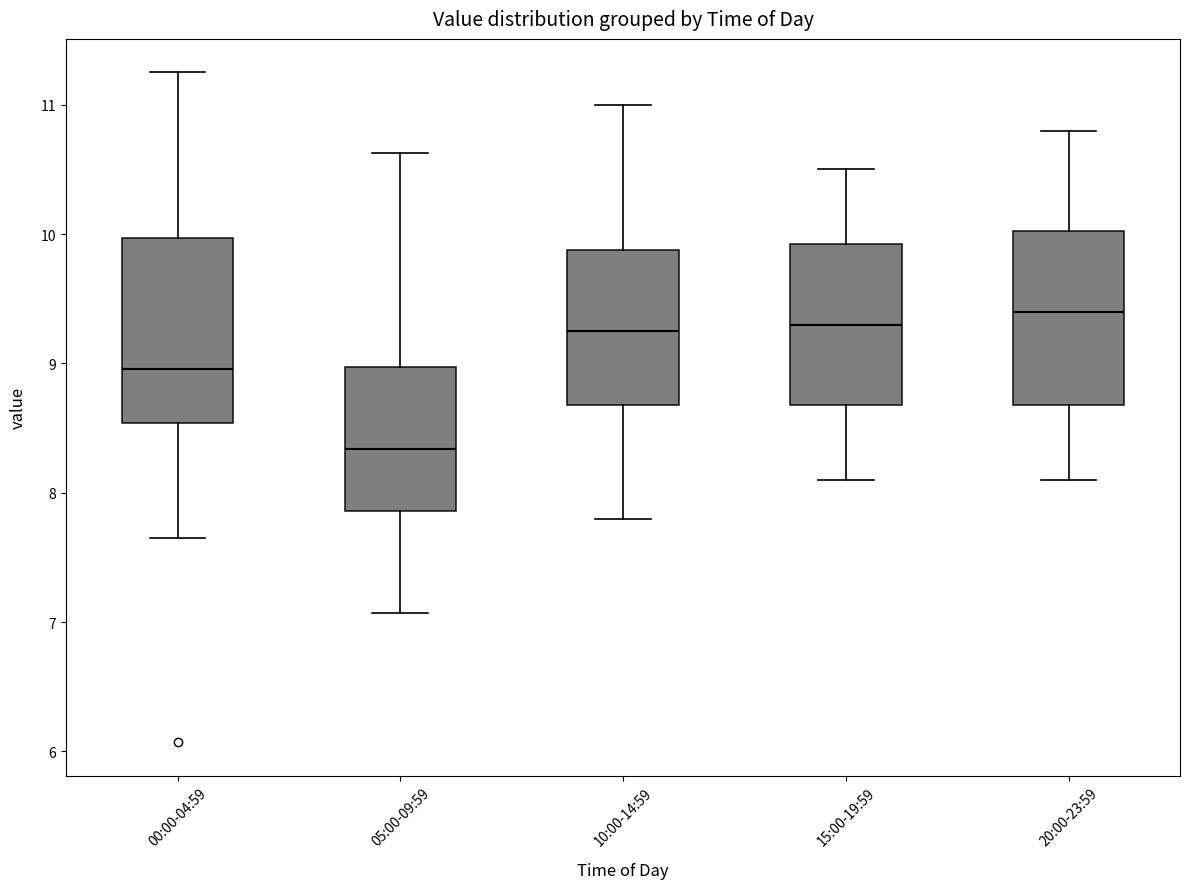

Which box has the lowest median line?

05:00-09:59